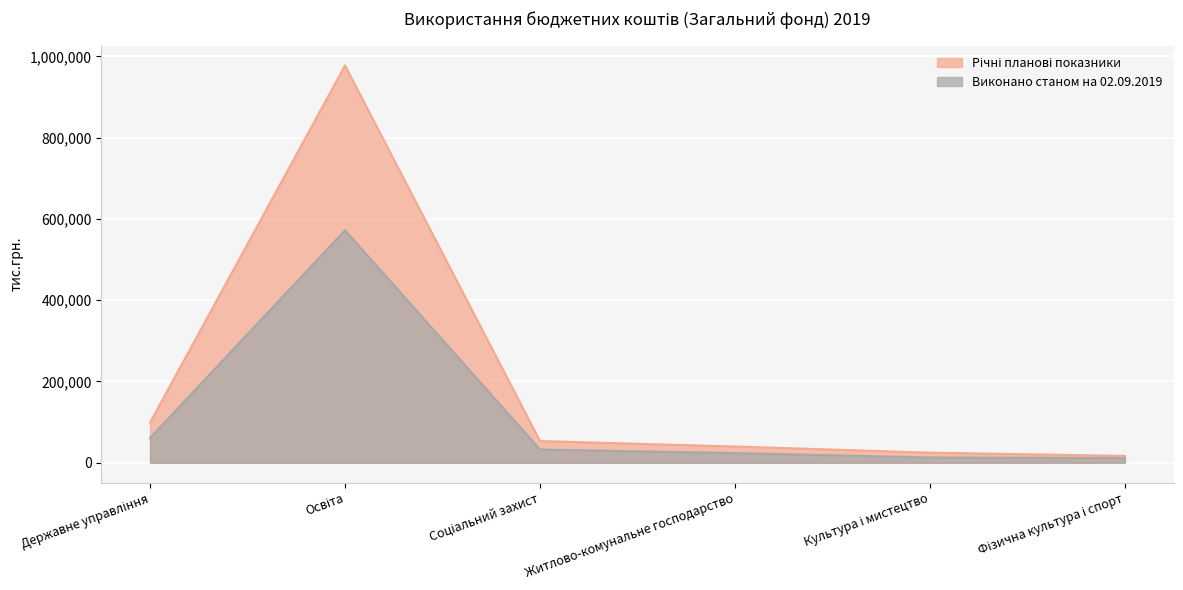

Reading left to right, what are all the values shown in this chart?

Річні планові показники: 99029.1	977736.1	53441.6	39936.7	24836.8	16888.6
Виконано станом на 02.09.2019: 60940.8	572294.5	32563.7	23798.8	12946.8	11504.8